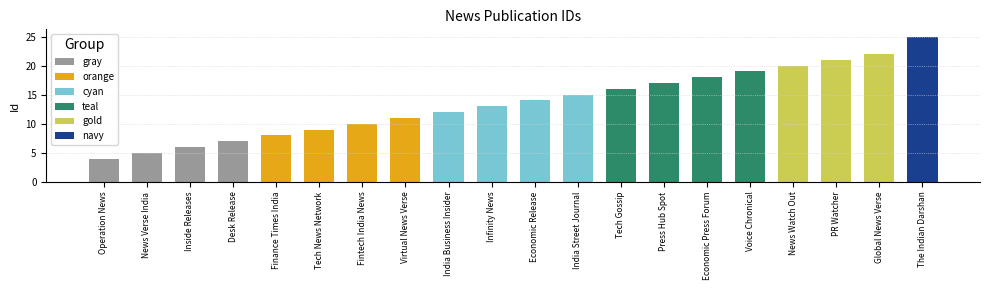

Which label corresponds to the largest value in the chart?

The Indian Darshan